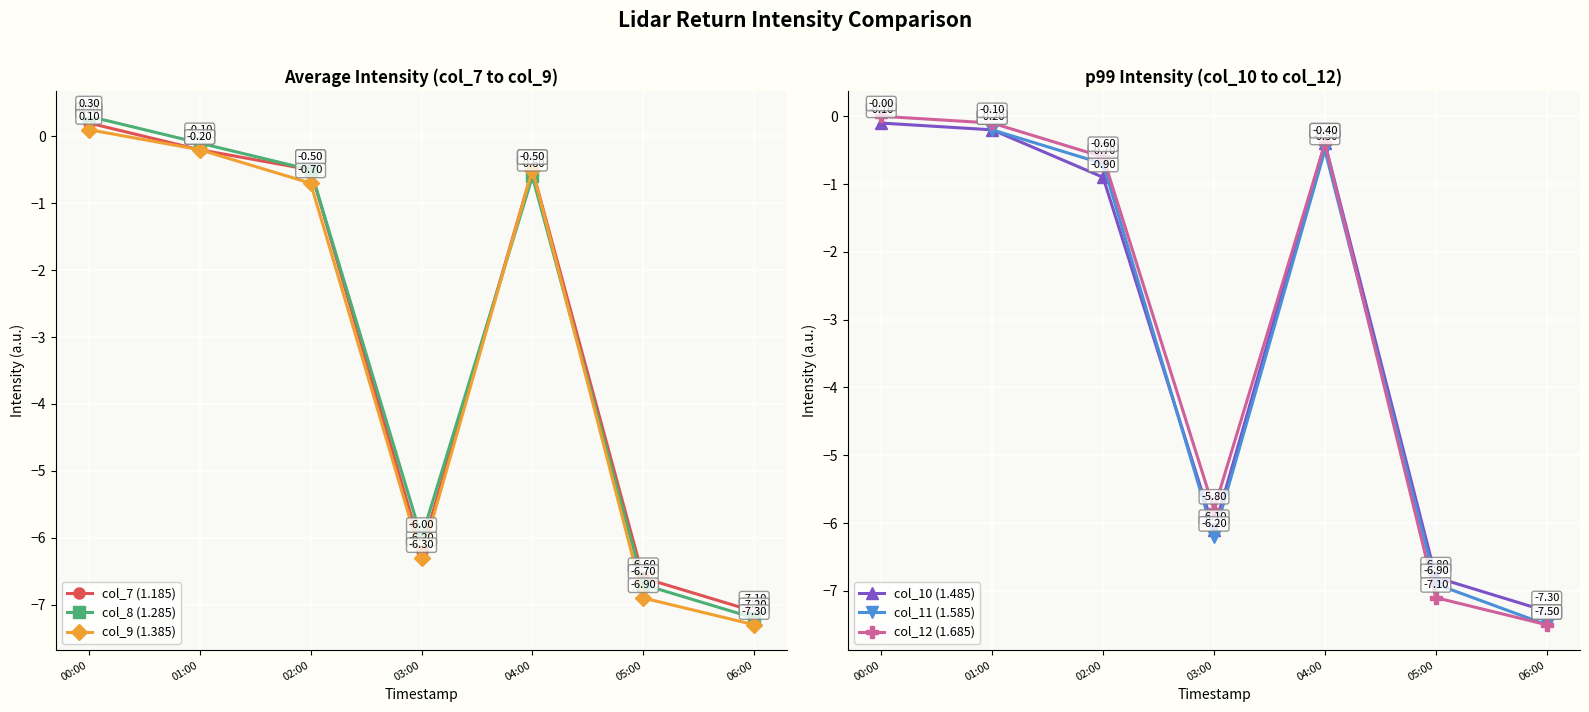

What is the difference between the highest and lowest values at 03:00?

0.5